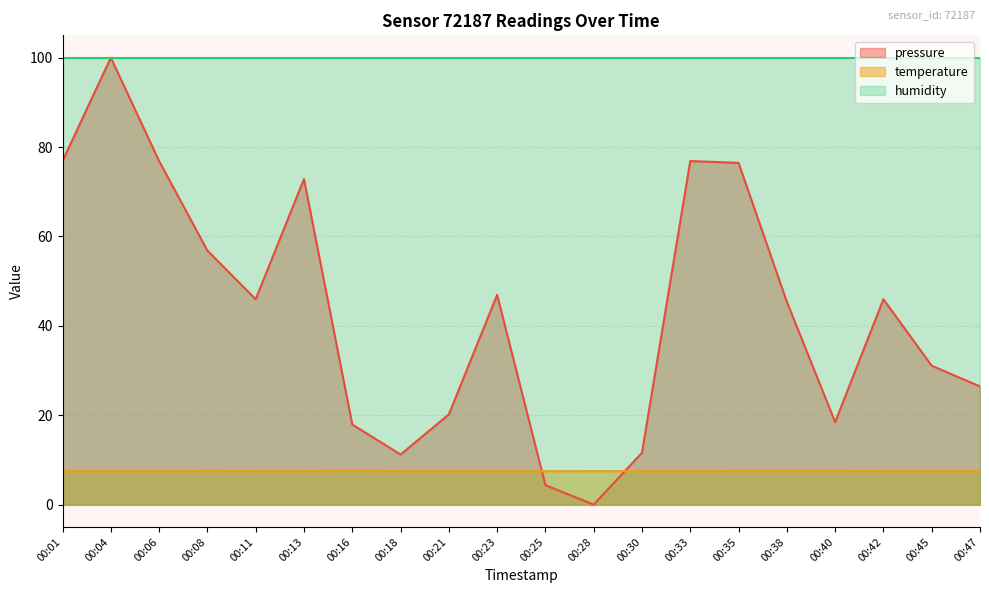

What is the average value of the pressure series?

43.1